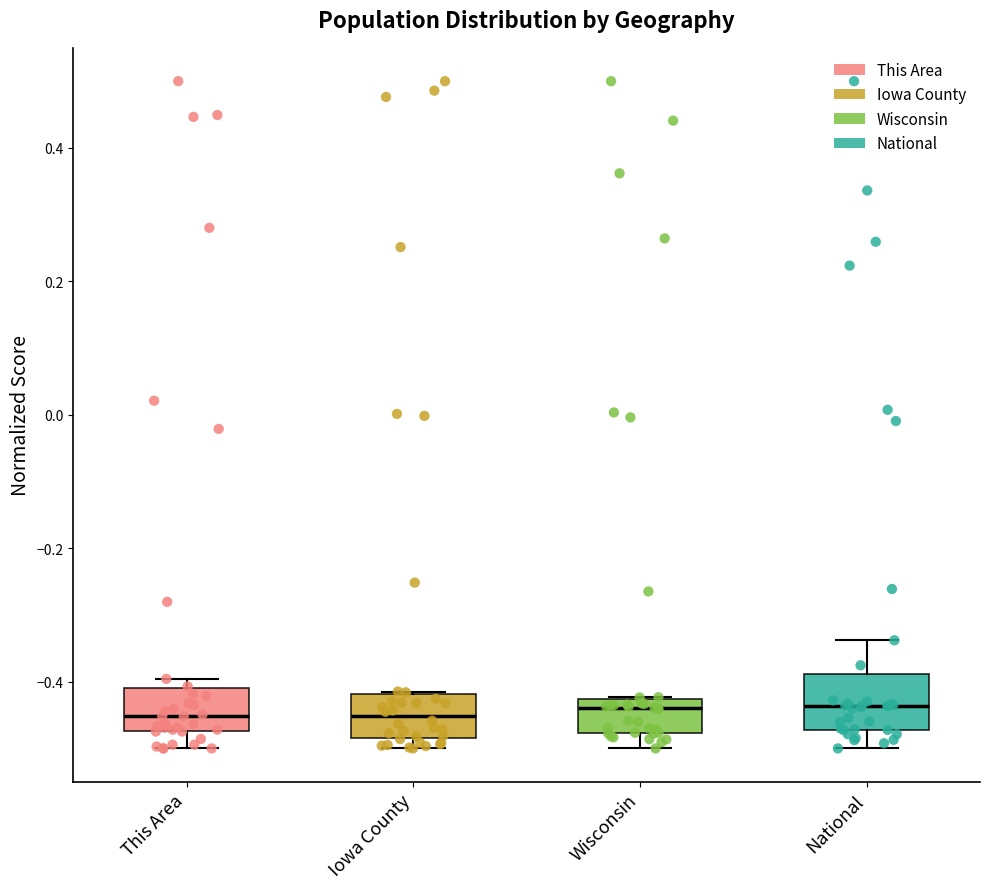

Reading left to right, read every box against the y-axis: the position of its median line, the range the box covers, and the ends of its whiskers. The values are not printed on the chart, so give them approximately, as read against the axis.

This Area: median -0.46, box -0.48 to -0.40, whiskers -0.50 to -0.40 (just above the box's upper edge)
Iowa County: median -0.46, box -0.48 to -0.42, whiskers -0.50 to -0.42
Wisconsin: median -0.44, box -0.48 to -0.42, whiskers -0.50 to -0.42
National: median -0.44, box -0.48 to -0.38, whiskers -0.50 to -0.34